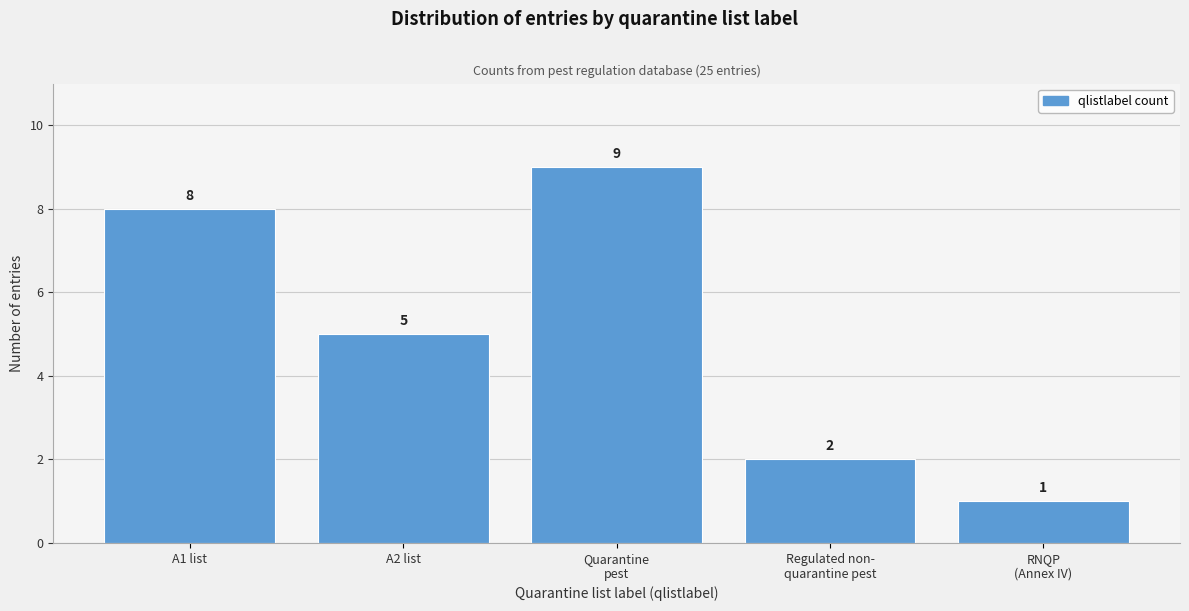

Reading left to right, extract all data points from this chart.

8	5	9	2	1